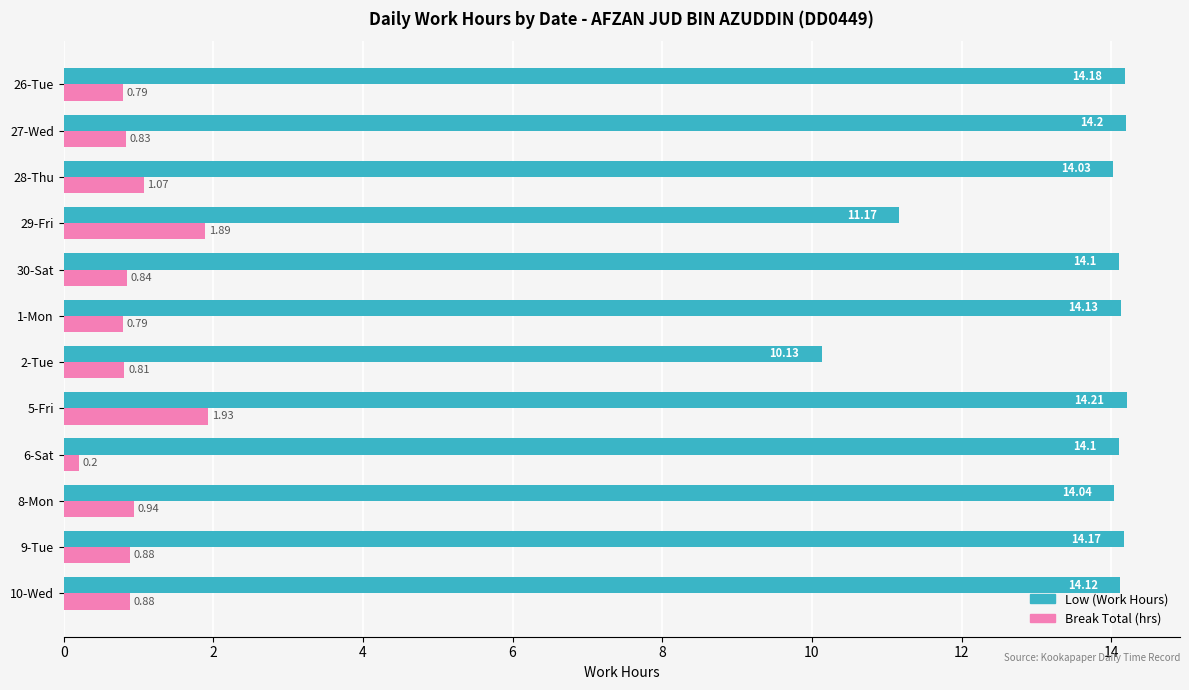

What is the total value across all series at 1-Mon?

14.9